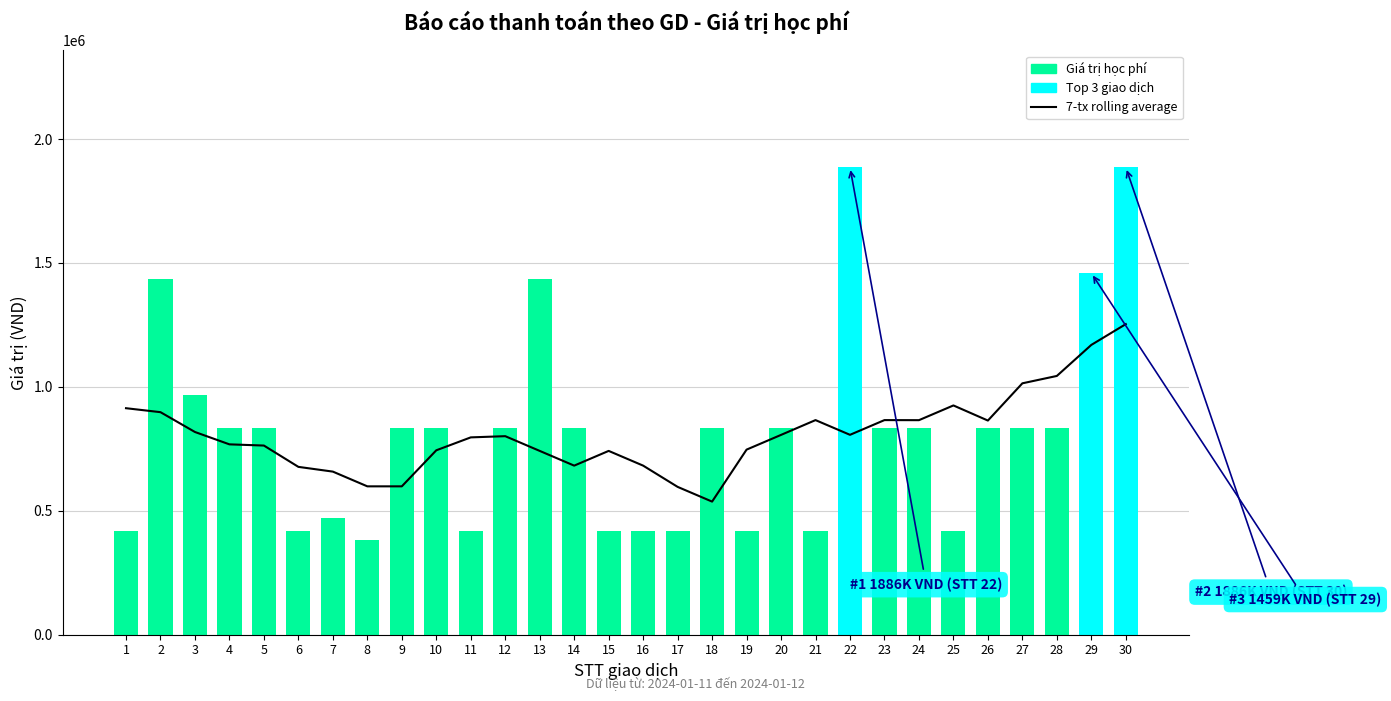

What is the difference between the maximum and second lowest values in the 7-transaction rolling average series?

656678.6